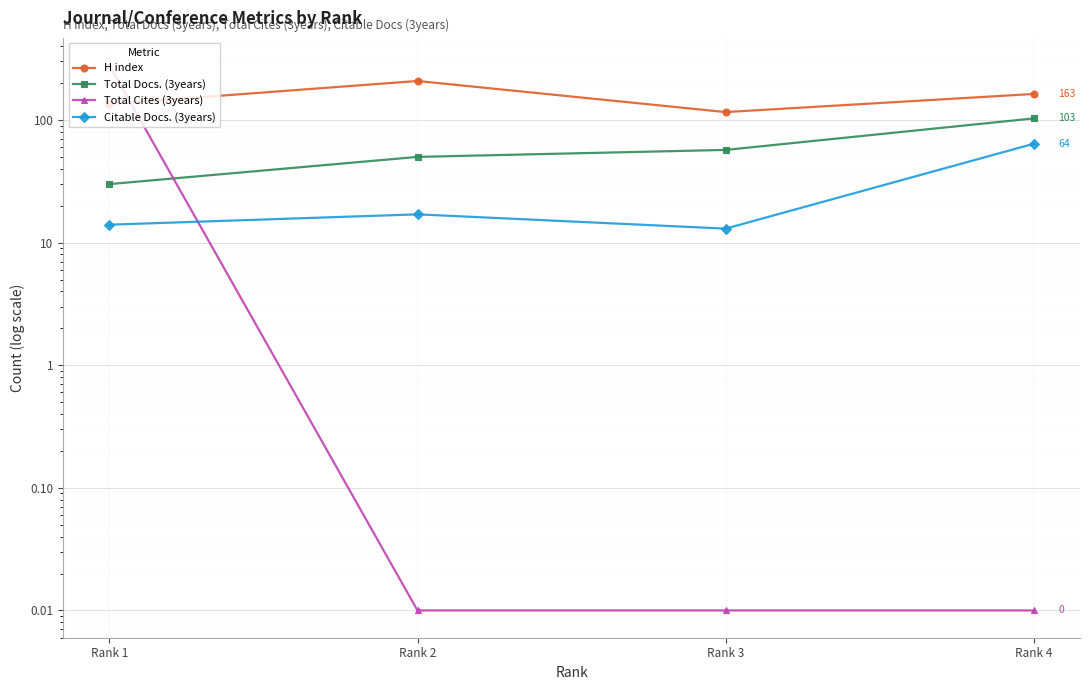

Which series has the largest total across all categories?

H index